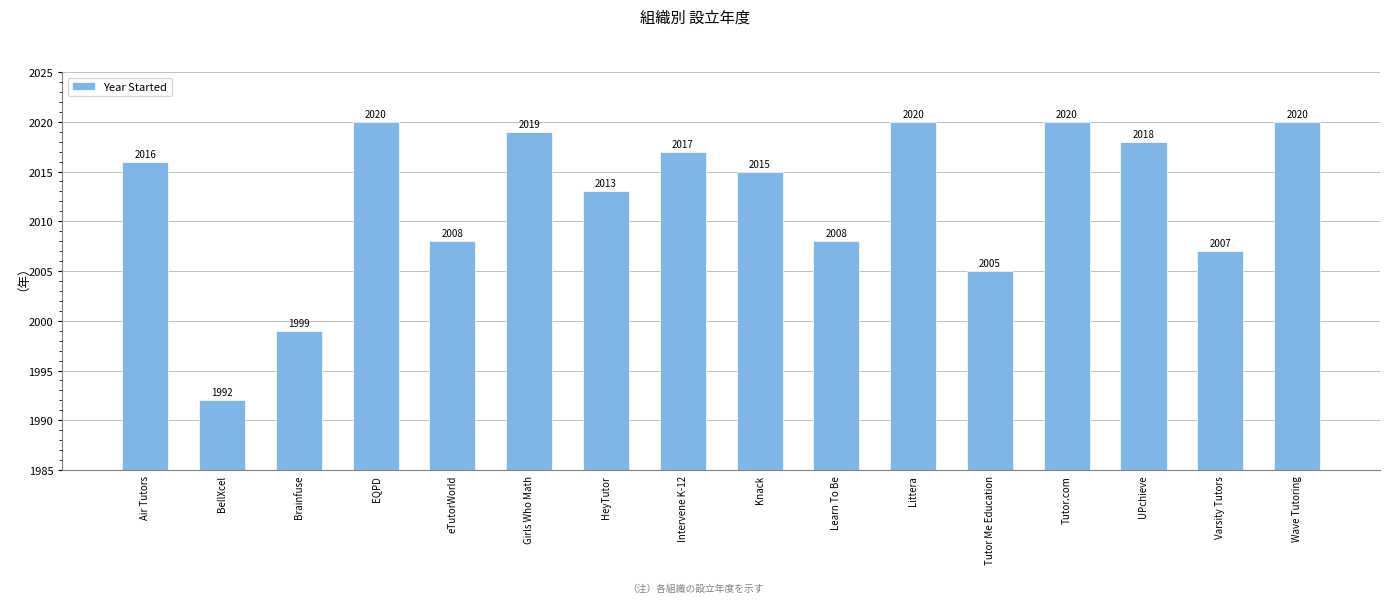

How many bars are there in total?

16